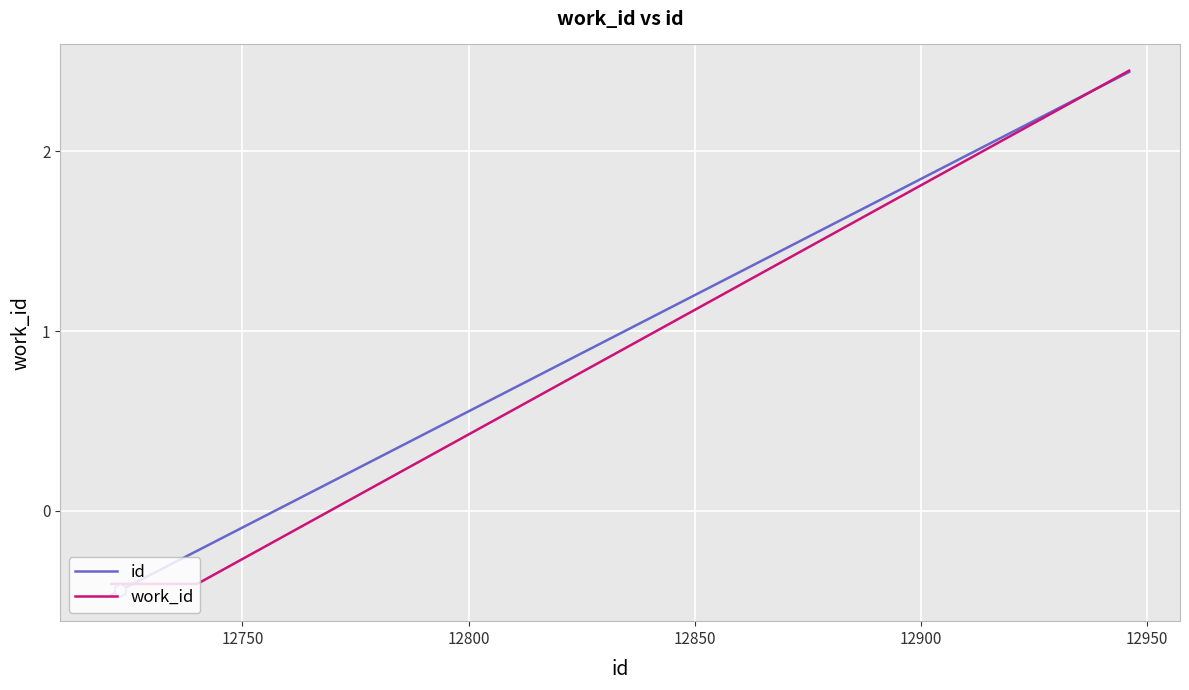

Which series has the largest range (max minus min)?

id